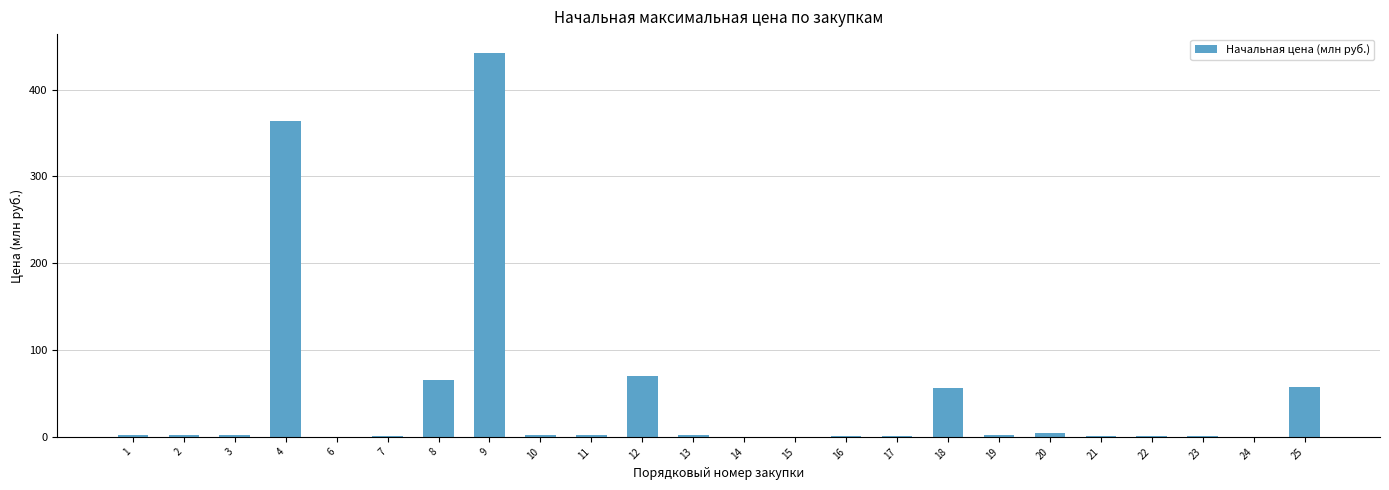

Is it true that the value at 7 is 0.5?

True